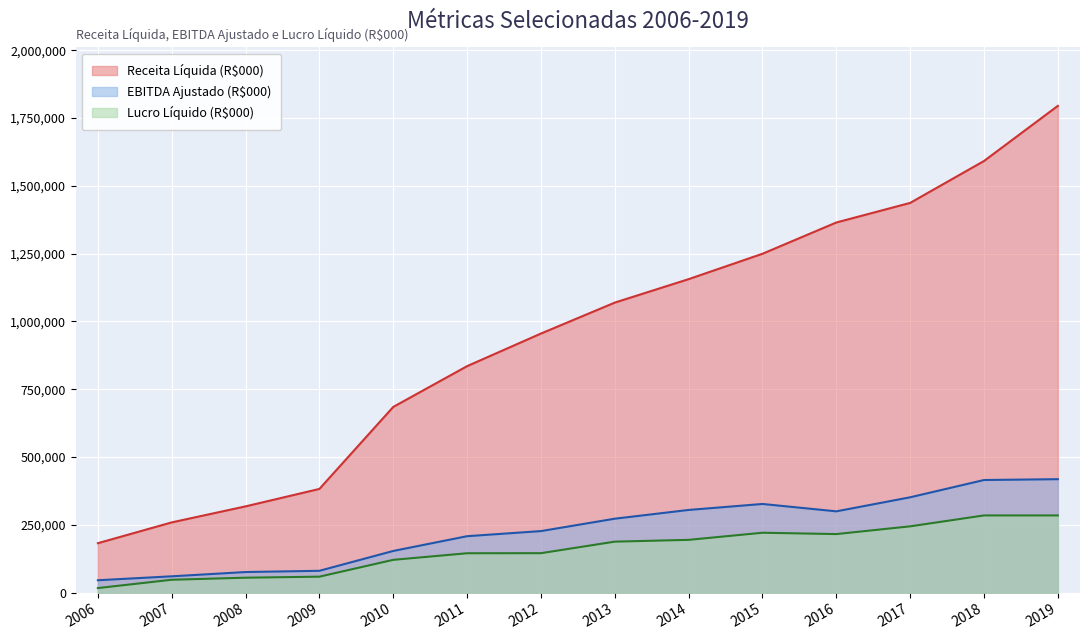

Which label corresponds to the smallest value in the chart?

2006